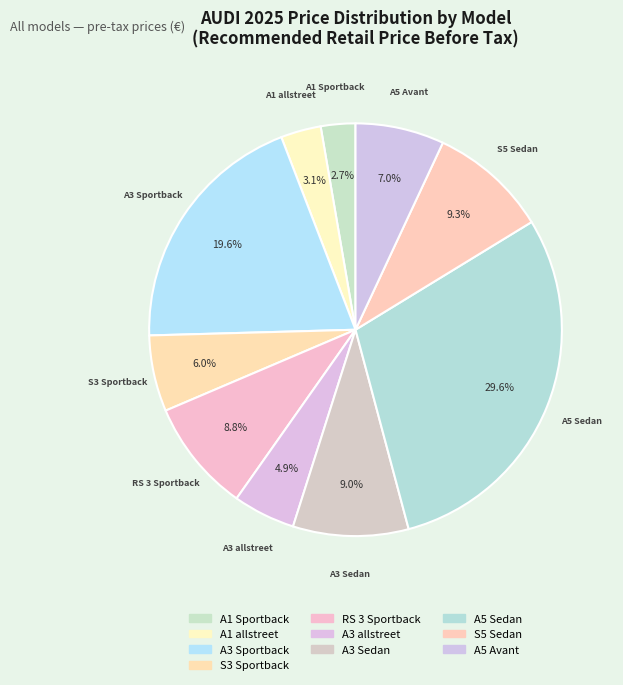

How many segments does this pie chart have?

10